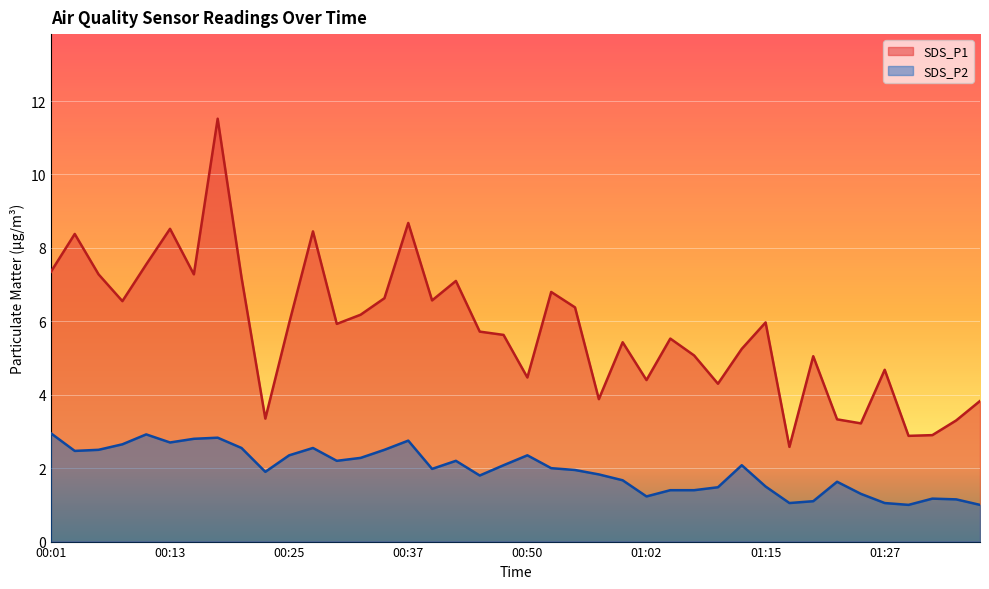

What is the value of the SDS_P1 point at the 32nd from the left?

2.6